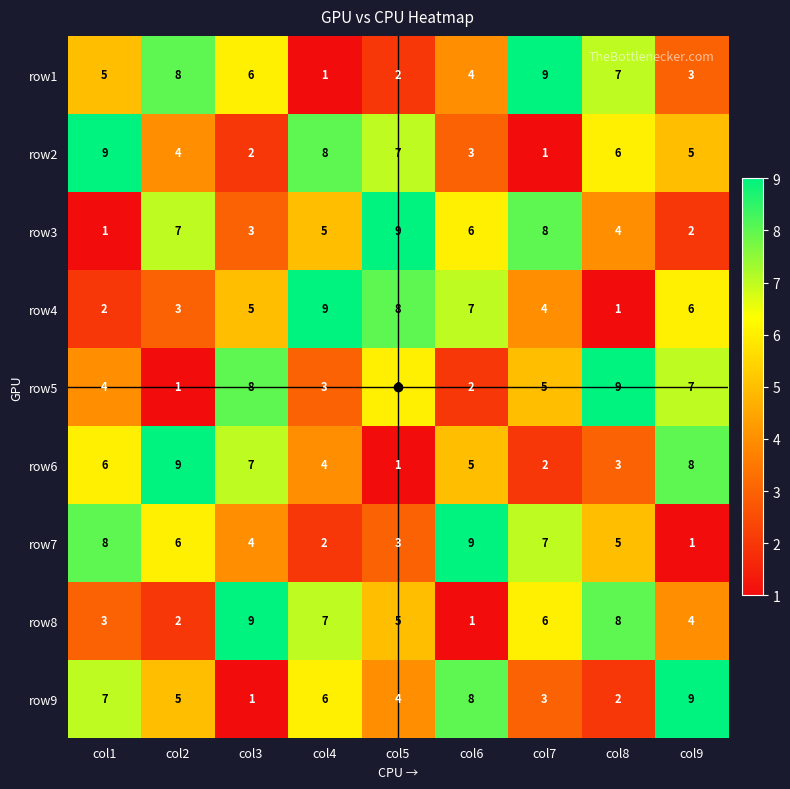

At how many categories does at least one series exceed 2?

9